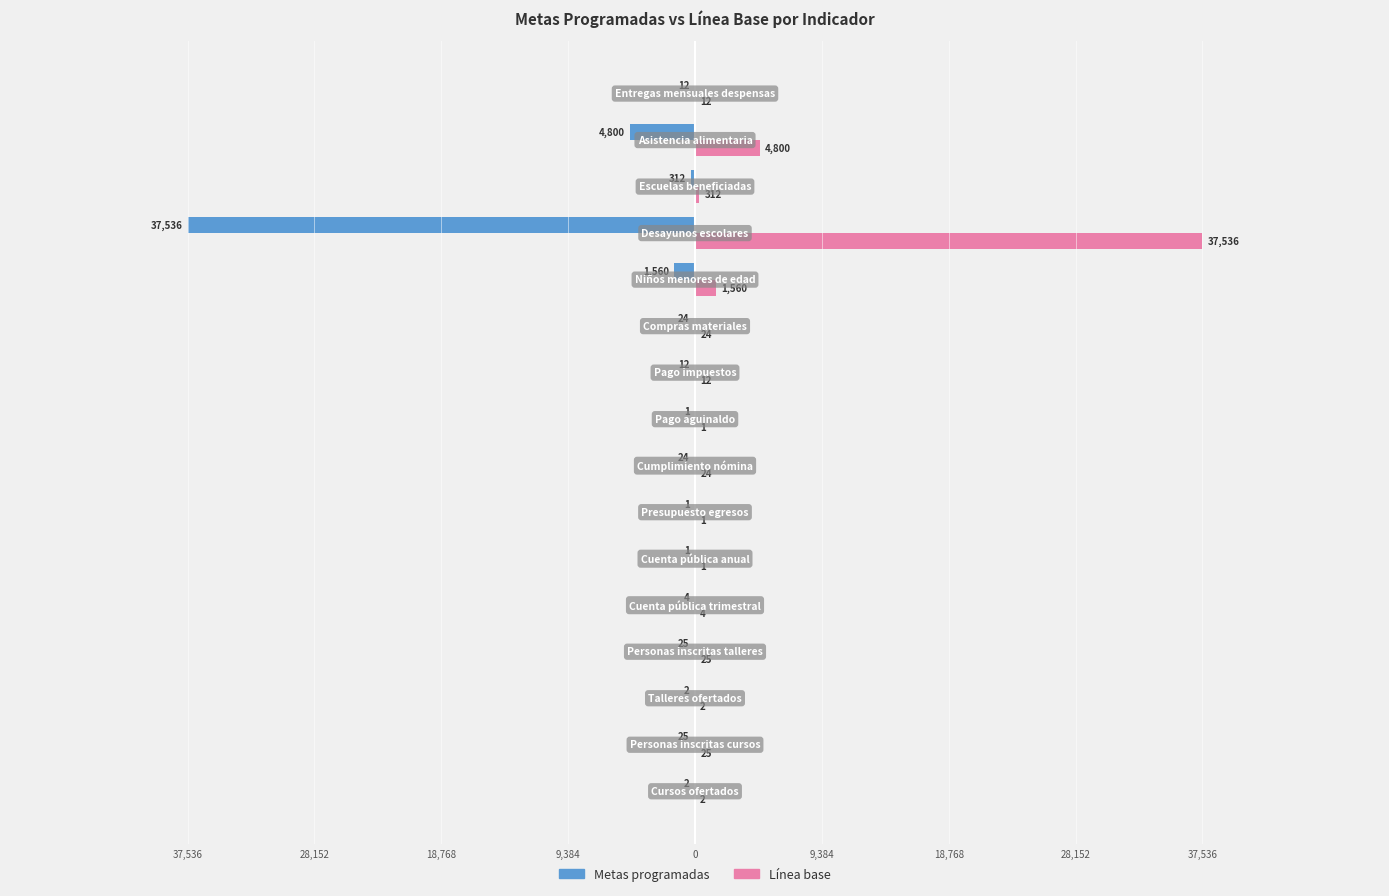

What are all the series names shown in the legend?

Metas programadas, Línea base